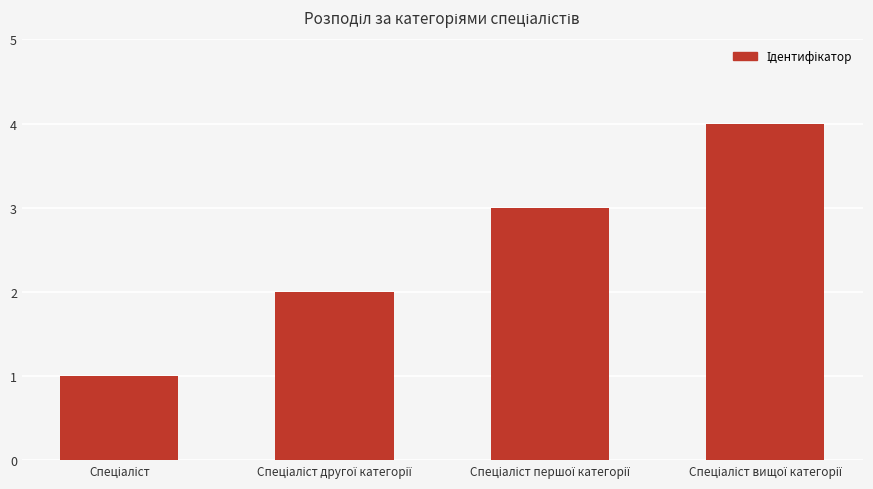

What is the greatest value displayed?

4